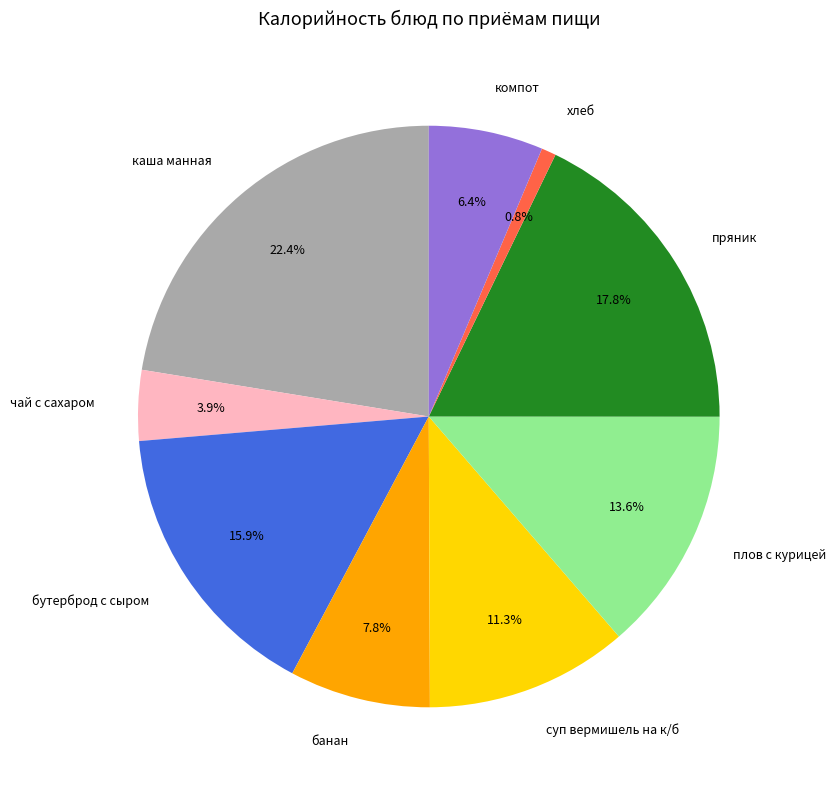

Is there any slice that represents more than half of the pie?

No